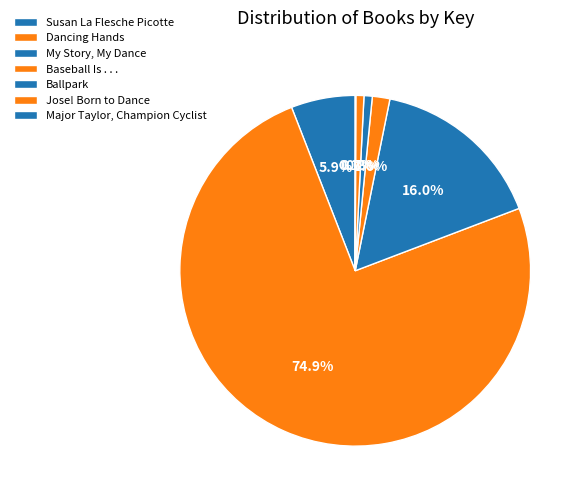

To the nearest percent, what is the combined percentage of Ballpark and My Story, My Dance?

17%